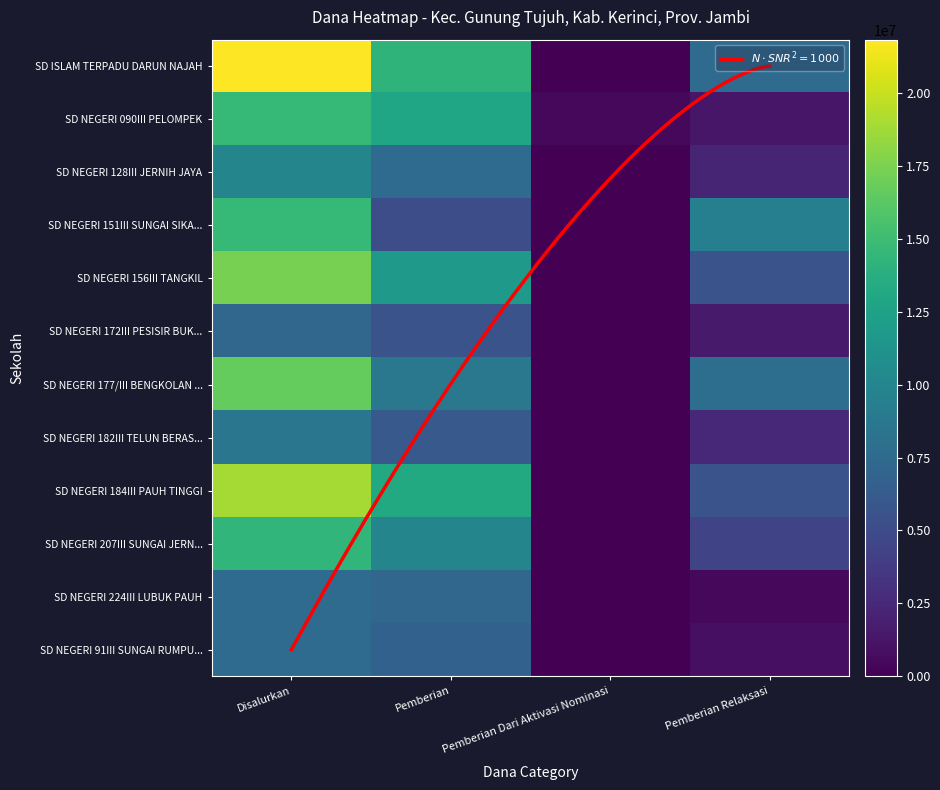

At which category is the sum across all series the highest?

Disalurkan